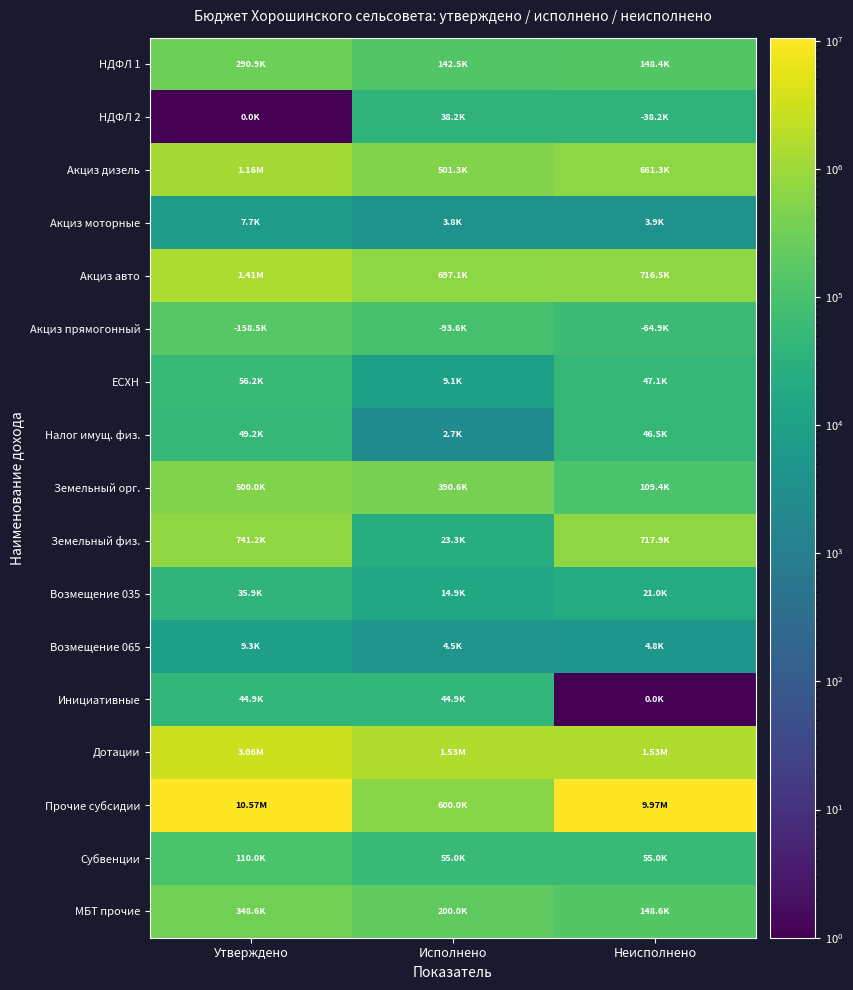

Which has a higher value, Утверждено or Исполнено?

Утверждено